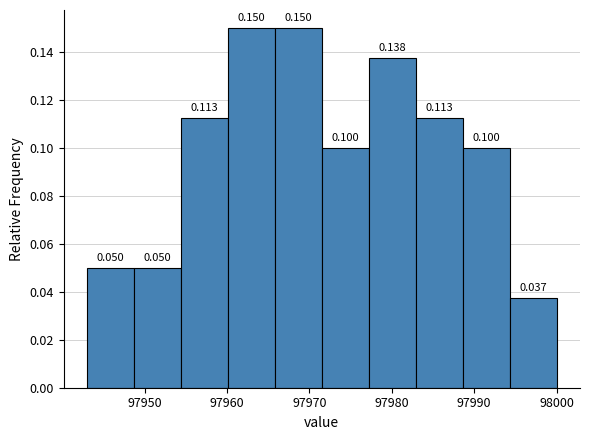

What is the height of the bar covering 97948.7 to 97954.4 on the x-axis? The bar edges are not printed on the chart, so give them approximately, as read against the axis.

0.050